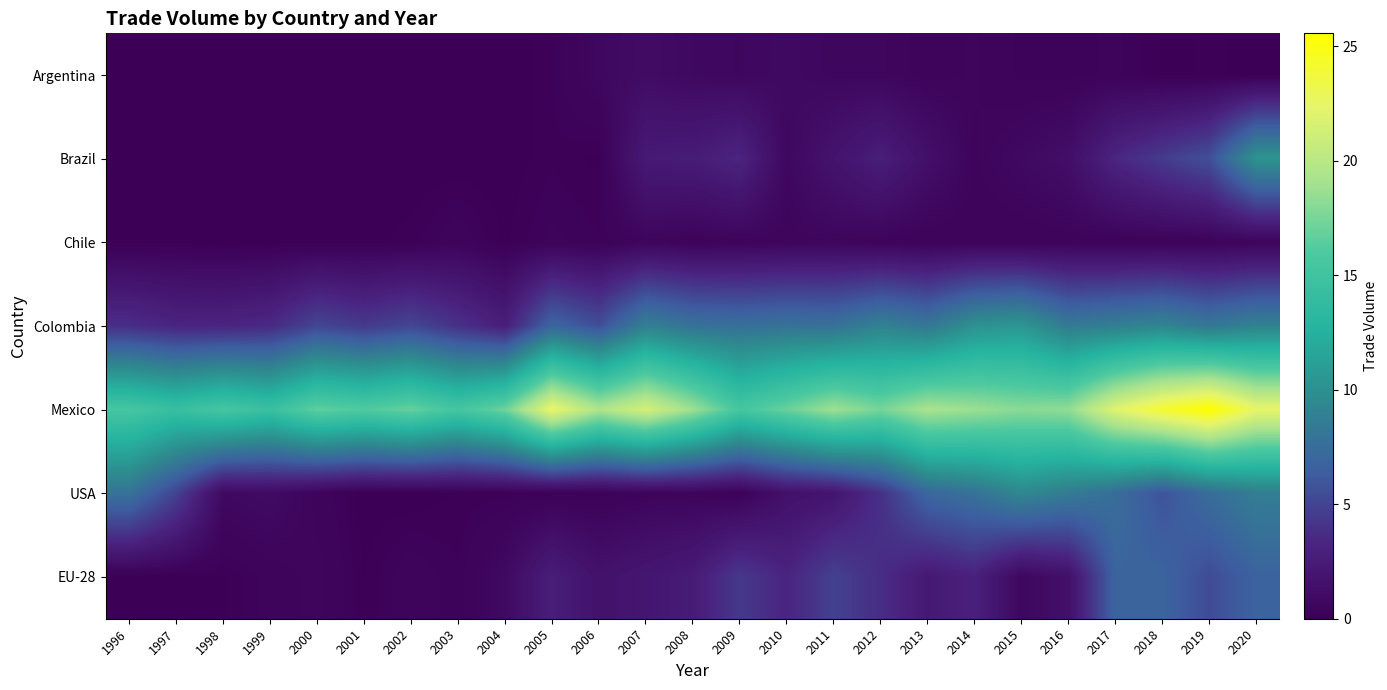

At which category is the sum across all series the highest?

2020